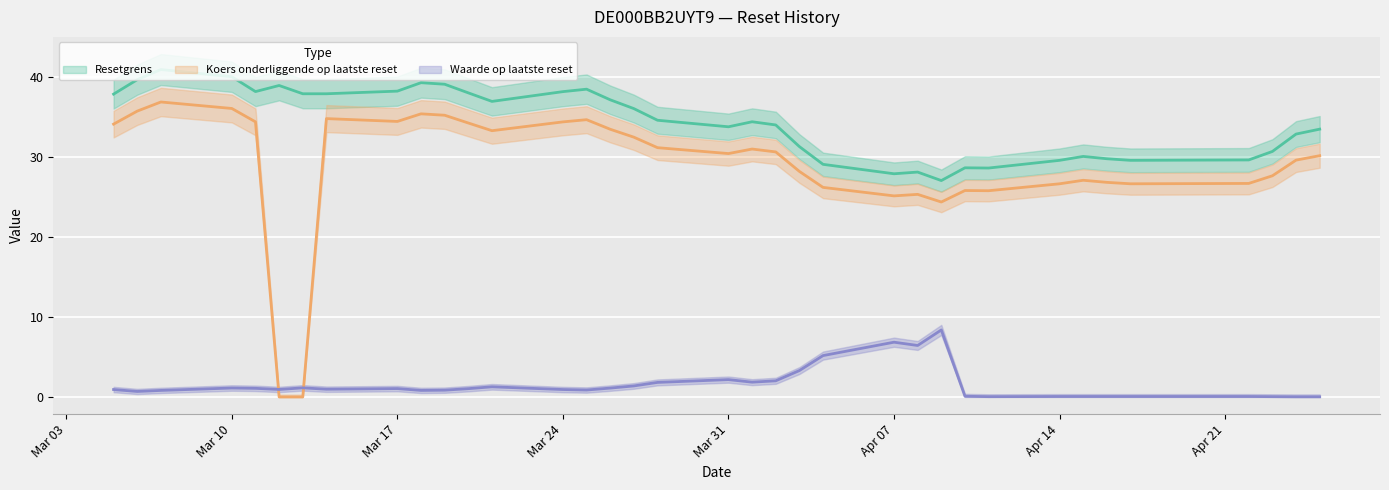

Is it true that Koers onderliggende op laatste reset equals 52.7 at 2025-03-19?

False